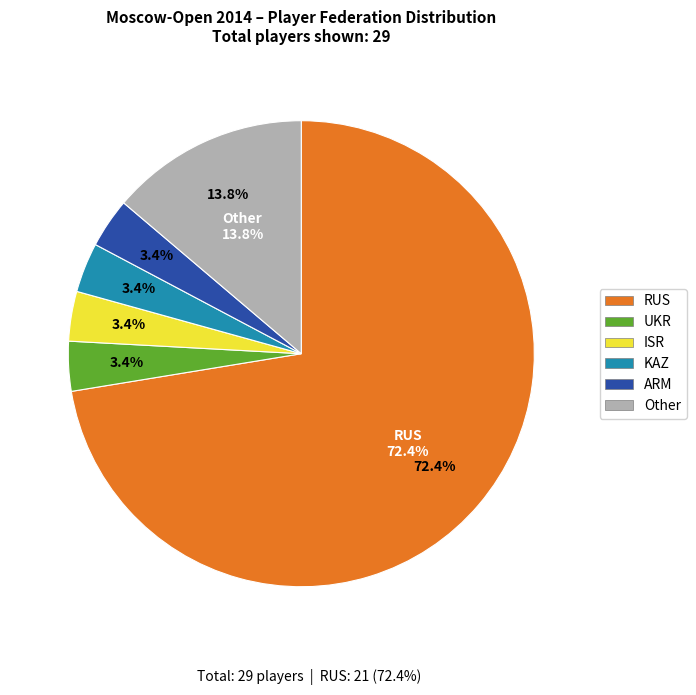

To the nearest percent, what is the average slice percentage?

17%